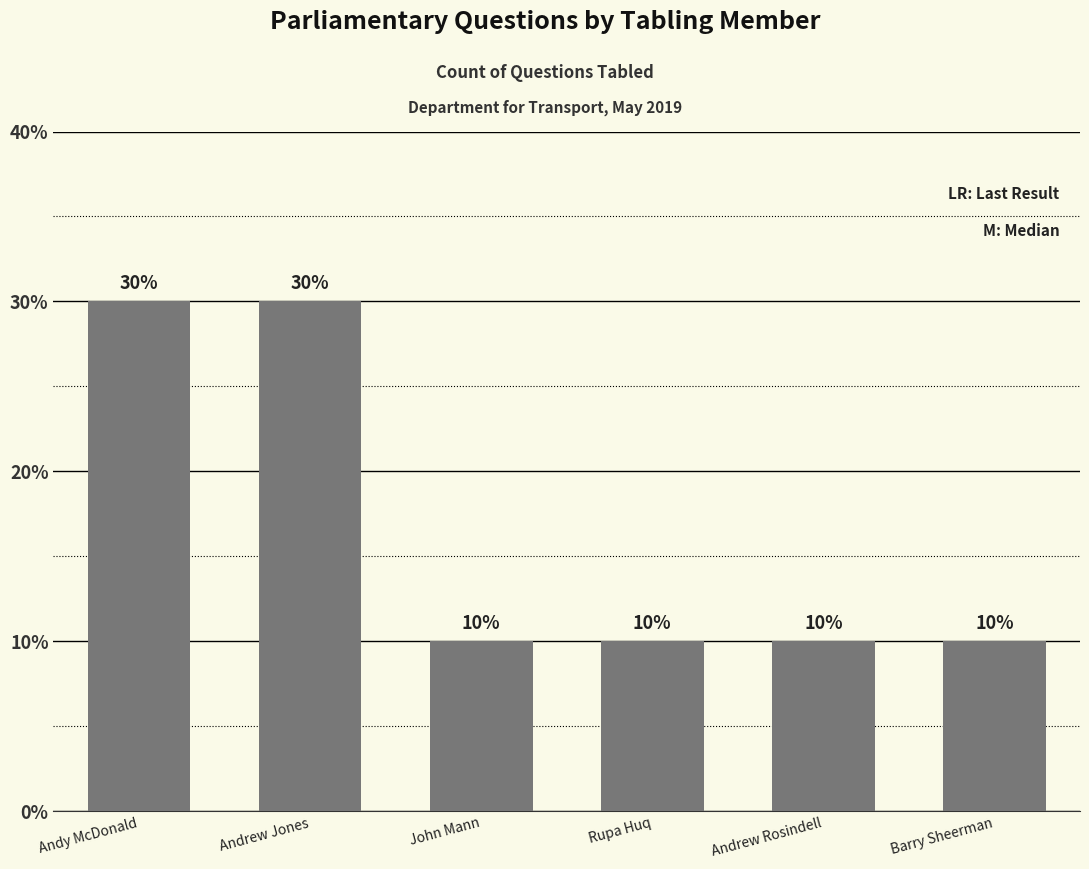

Reading left to right, extract all data points from this chart.

Andy McDonald=3	Andrew Jones=3	John Mann=1	Rupa Huq=1	Andrew Rosindell=1	Barry Sheerman=1